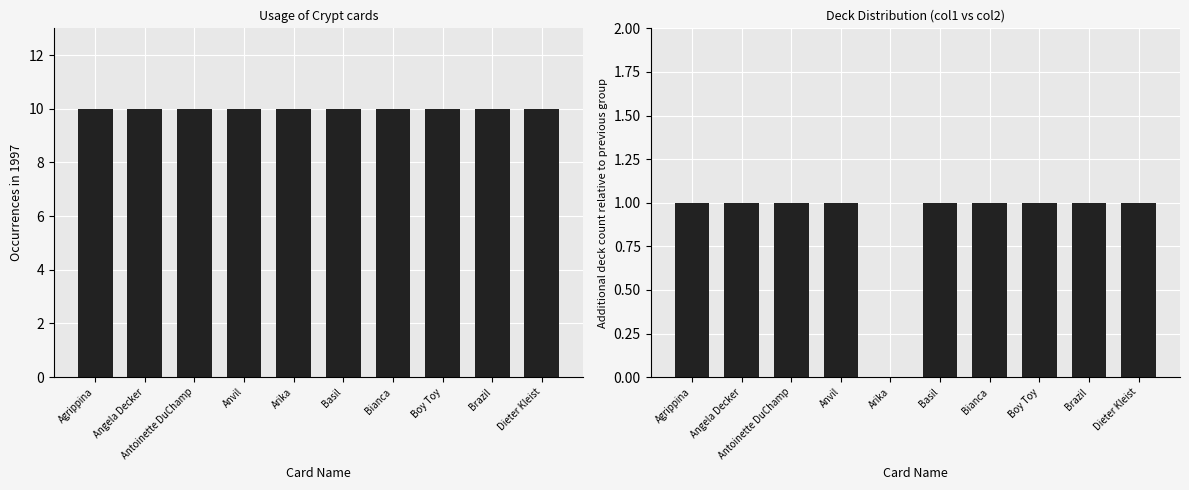

Which series has the largest total across all categories?

Occurrences in 1997